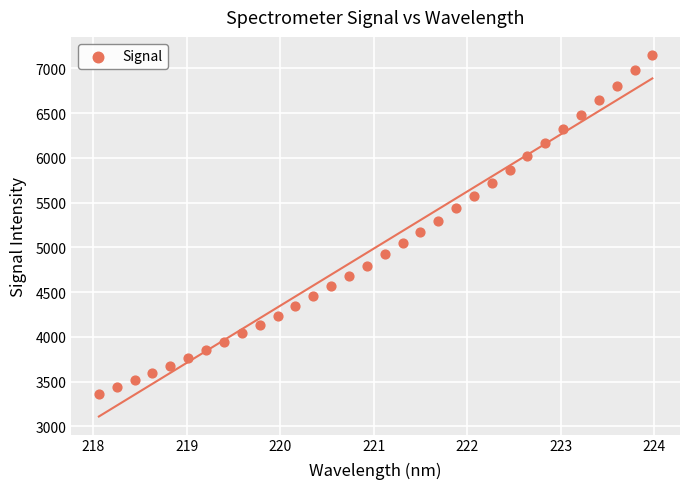

What is the range of Y values (max minus min)?

3785.1